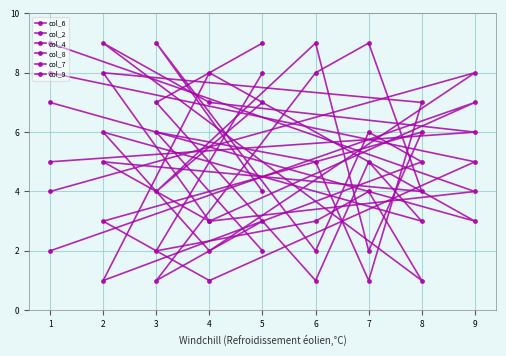

Is this an area chart (filled region under the line)?

No